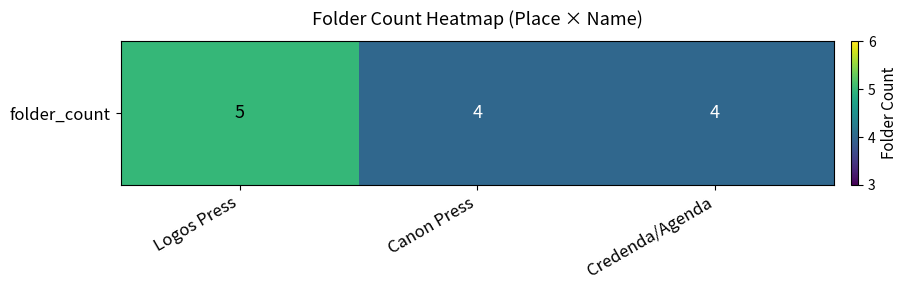

List the labels in order of value, largest first.

Logos Press, Canon Press, Credenda/Agenda